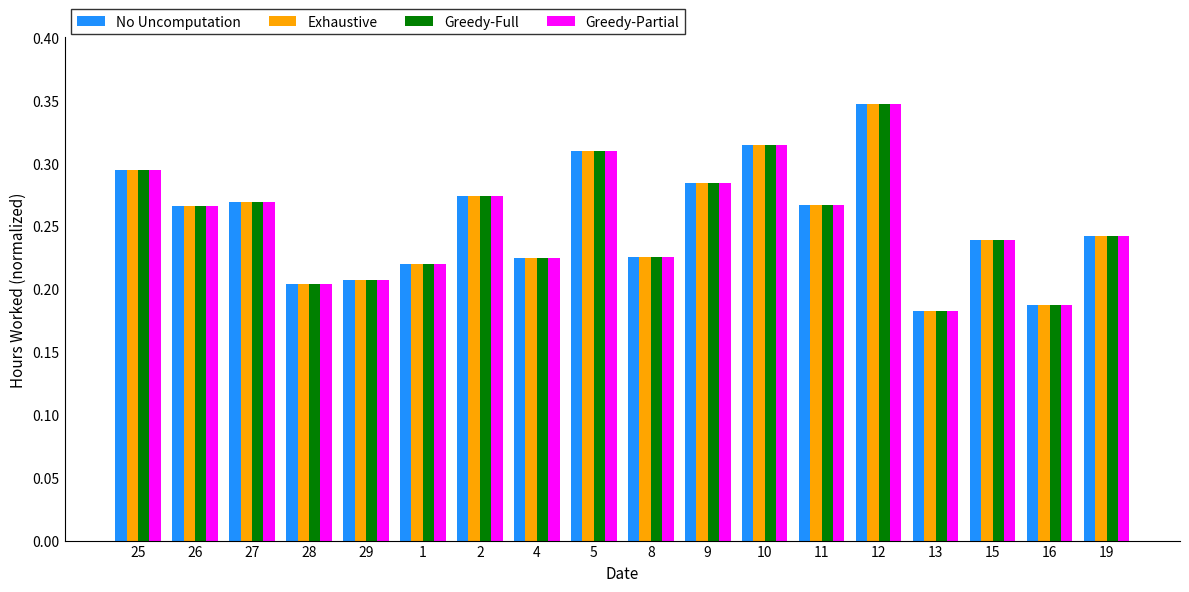

True or false: No Uncomputation has a value of 0.4 at 8.

False